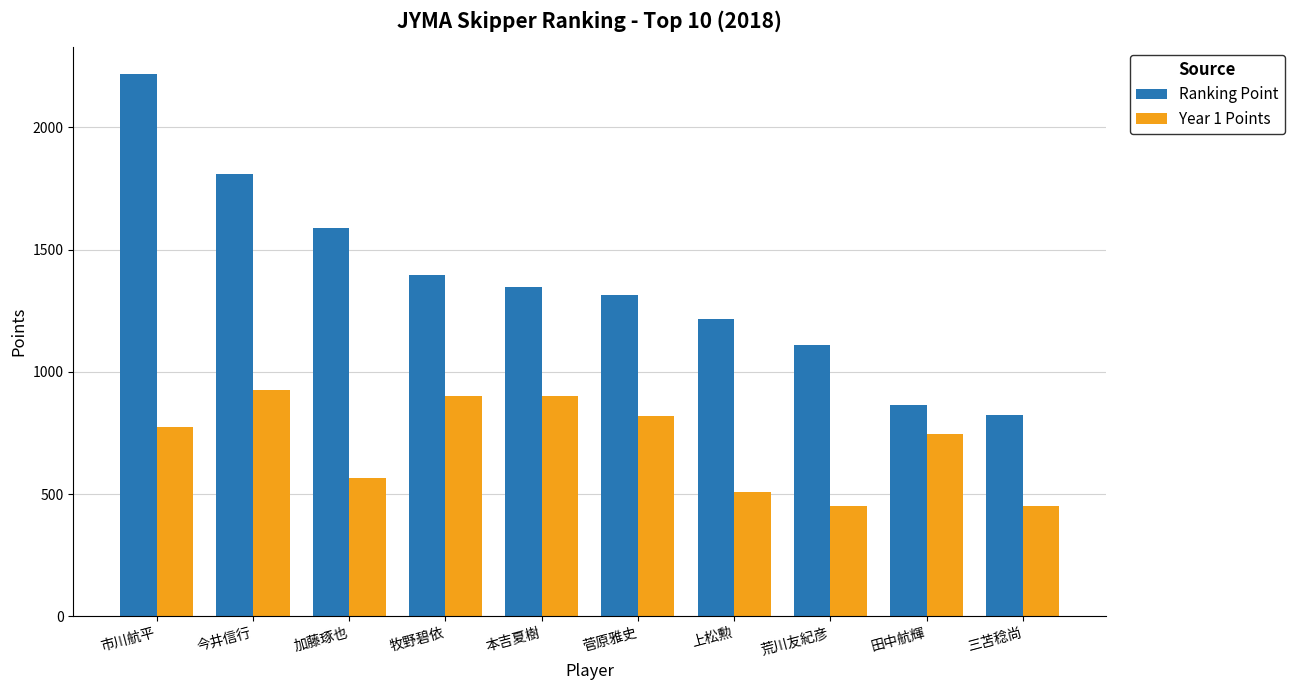

What is the approximate value of Year 1 Points at 田中航輝?

747.0